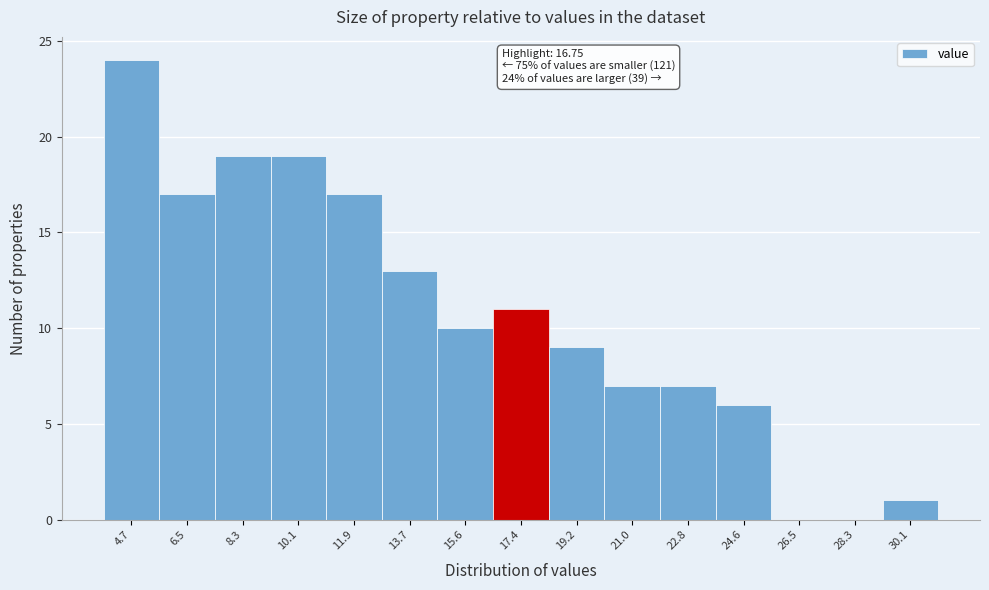

Which range on the x-axis has the tallest bar?

3.8 to 5.6